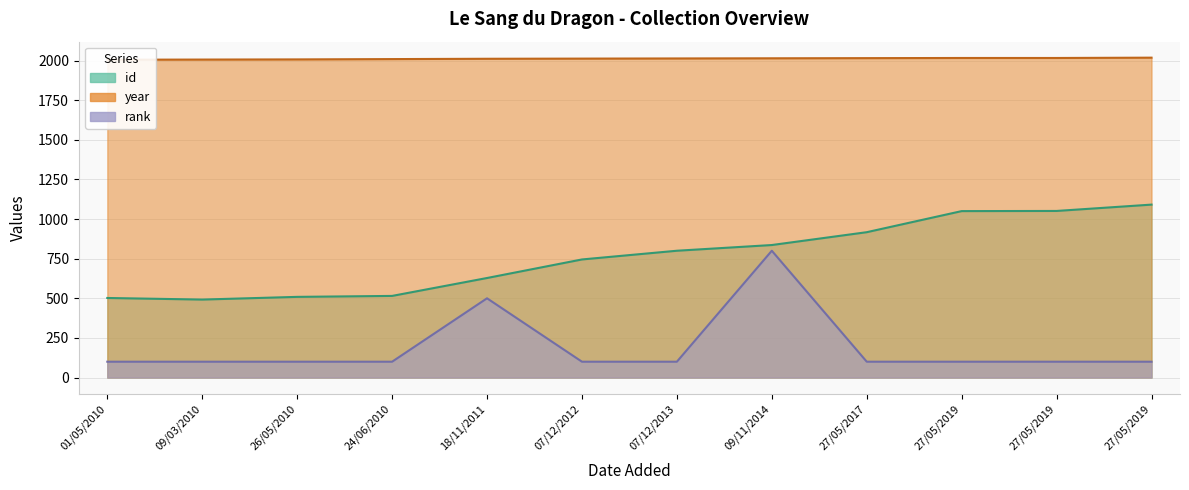

Reading left to right, transcribe all the data shown in this chart.

id: 502	492	509	515	628	745	800	836	917	1050	1051	1091
year: 2005	2006	2007	2009	2011	2012	2013	2014	2015	2016	2016	2018
rank: 100	100	100	100	500	100	100	800	100	100	100	100